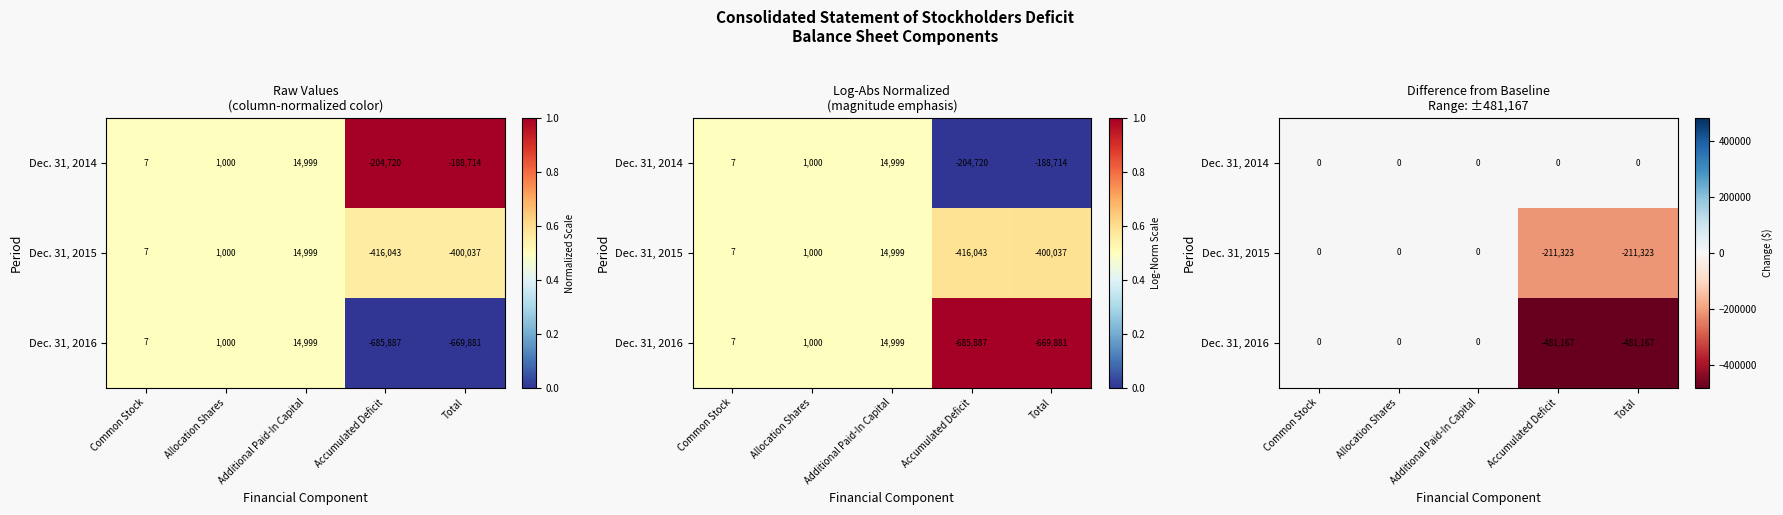

Is it true that Dec. 31, 2016 equals 290462 at Allocation Shares?

False